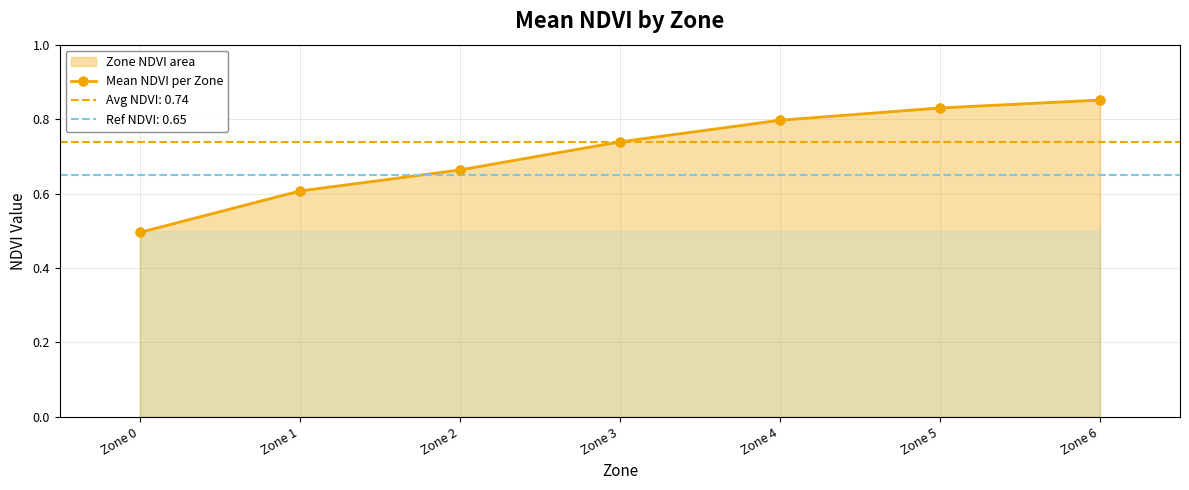

What is the difference between the maximum and minimum values?

0.4